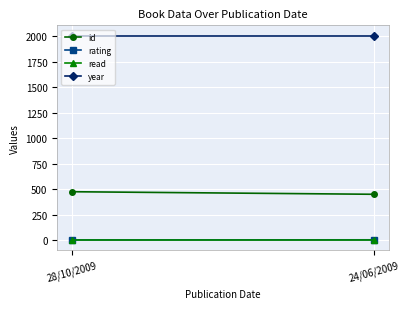

Read the id value at 28/10/2009, to the nearest 10.

480